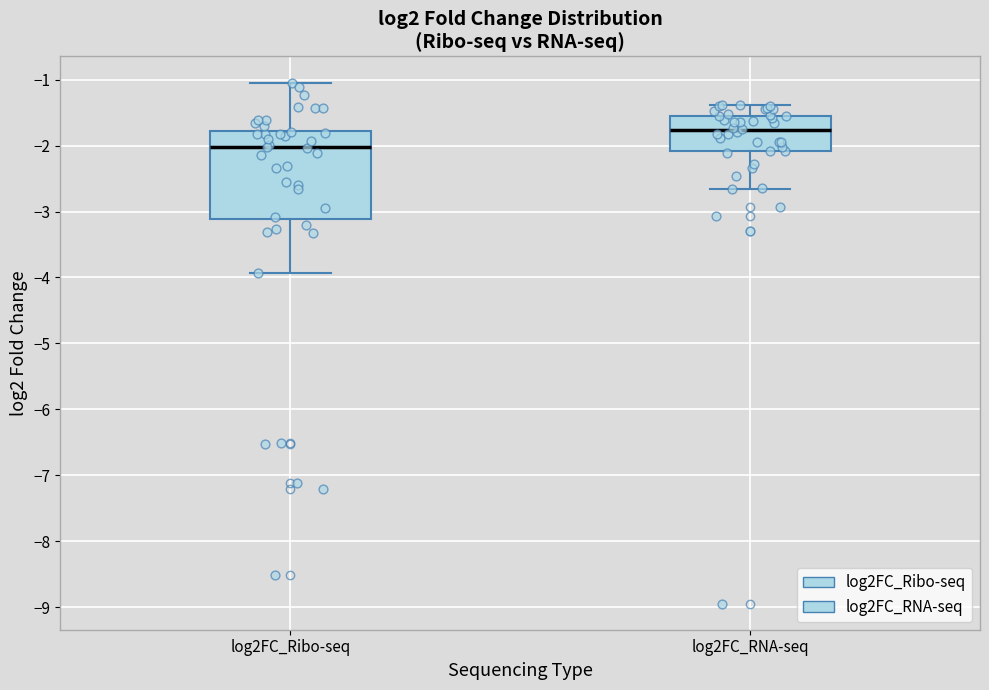

Where is the upper edge of the box for log2FC_Ribo-seq on the y-axis? The values are not printed on the chart, so give them approximately, as read against the axis.

-1.8